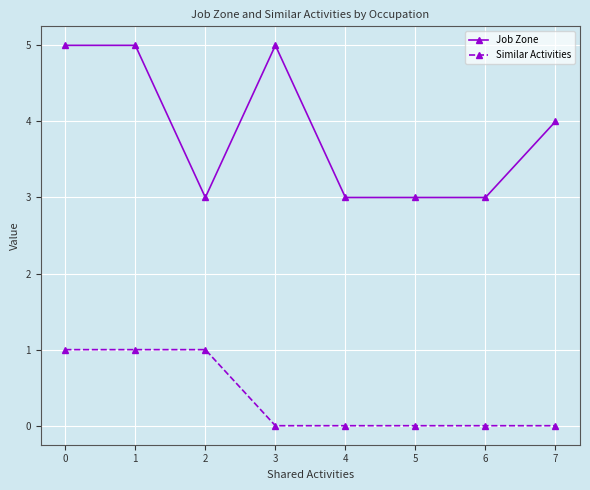

True or false: Similar Activities and Job Zone intersect in this chart.

False